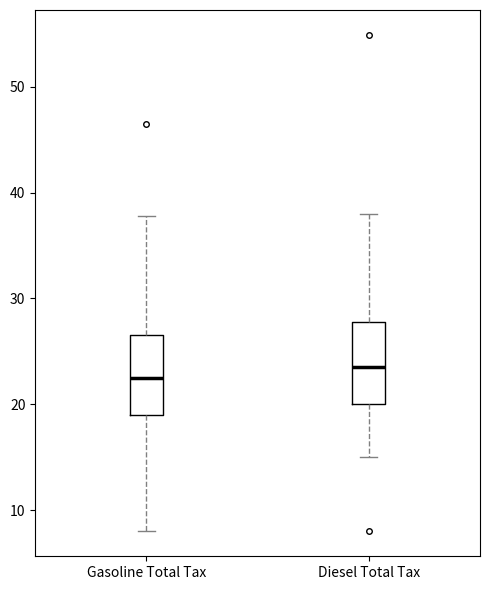

Where does the lower whisker of the box for Diesel Total Tax end on the y-axis? The values are not printed on the chart, so give them approximately, as read against the axis.

15